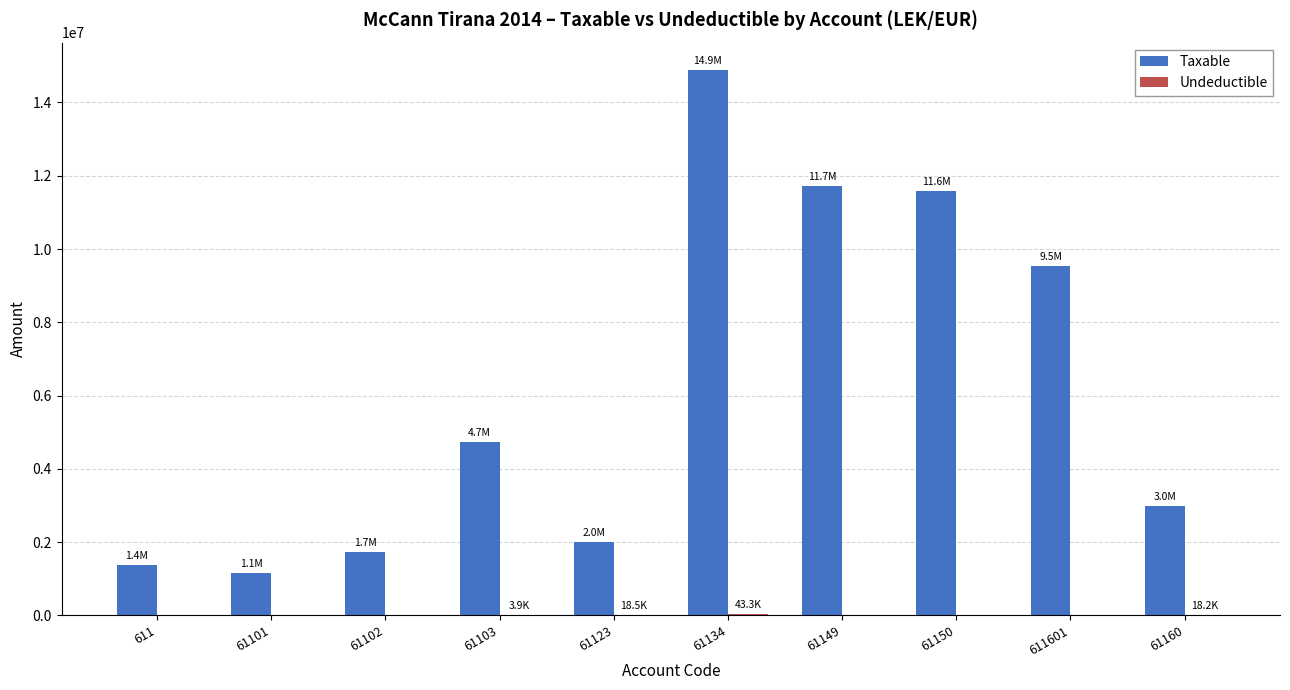

Which series has the largest total across all categories?

Taxable